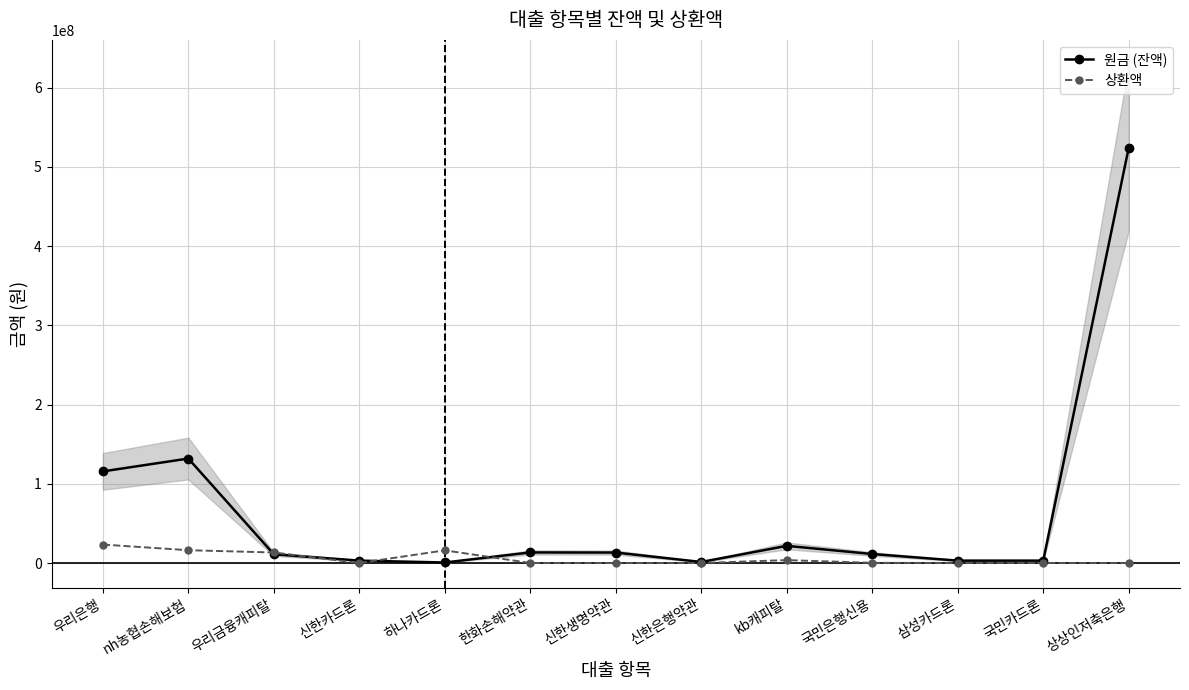

List the series in order of their overall mean, lowest first.

상환액, 원금 (잔액)